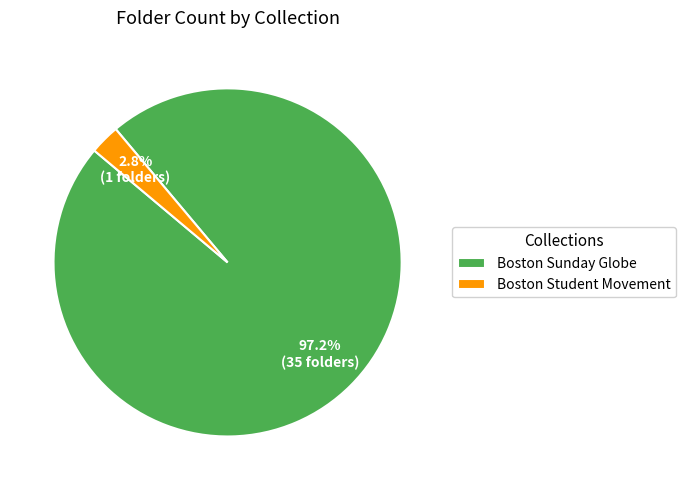

To the nearest percent, what is the combined percentage of Boston Sunday Globe and Boston Student Movement?

100%